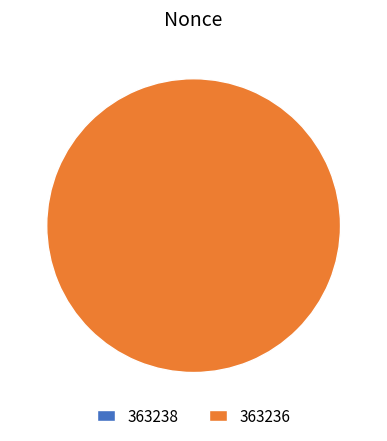

Which slice is the largest?

363236